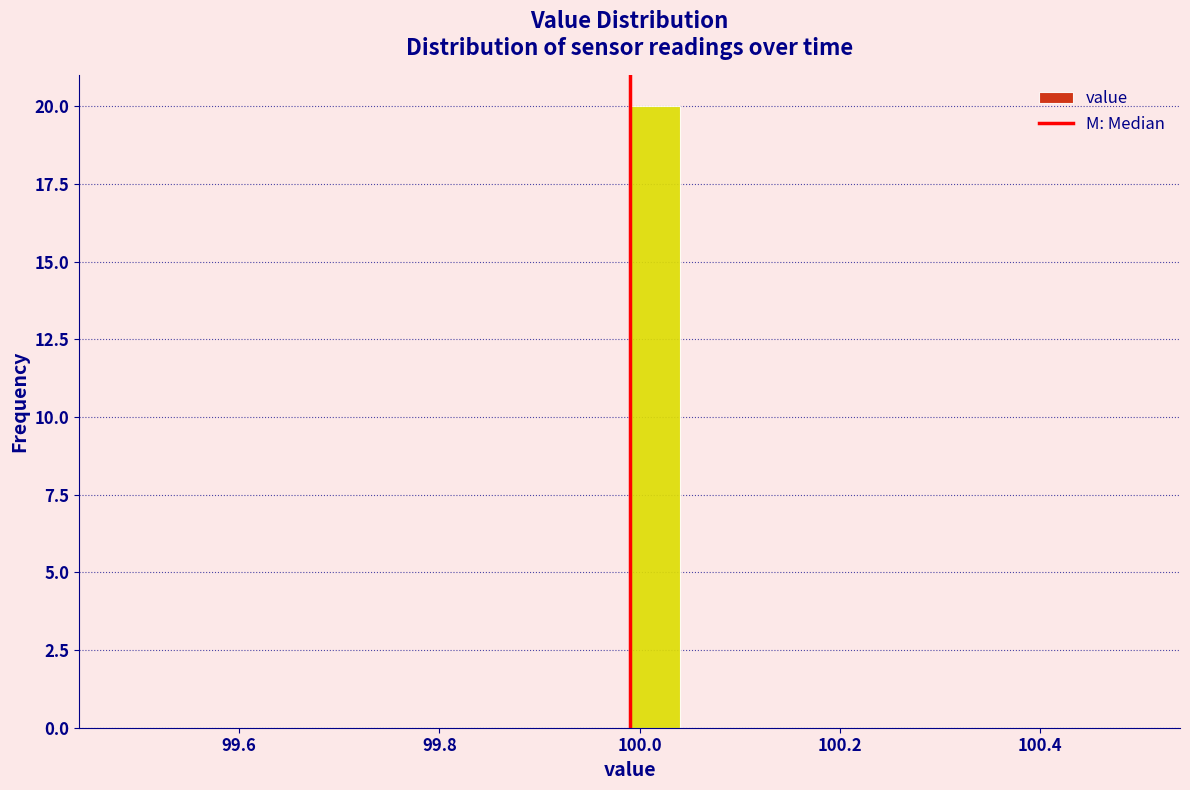

Around what value on the x-axis is the tallest bar? Give the approximate position of its centre, as read against the axis.

100.02